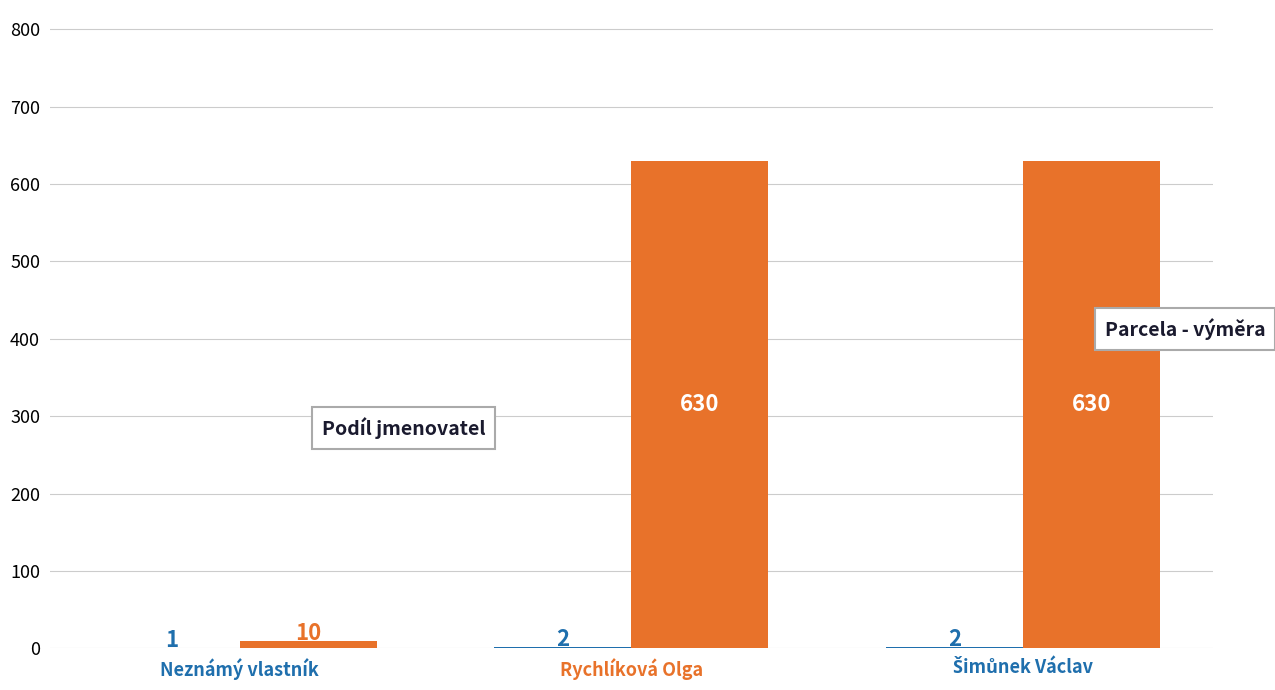

What is the greatest value displayed?

630